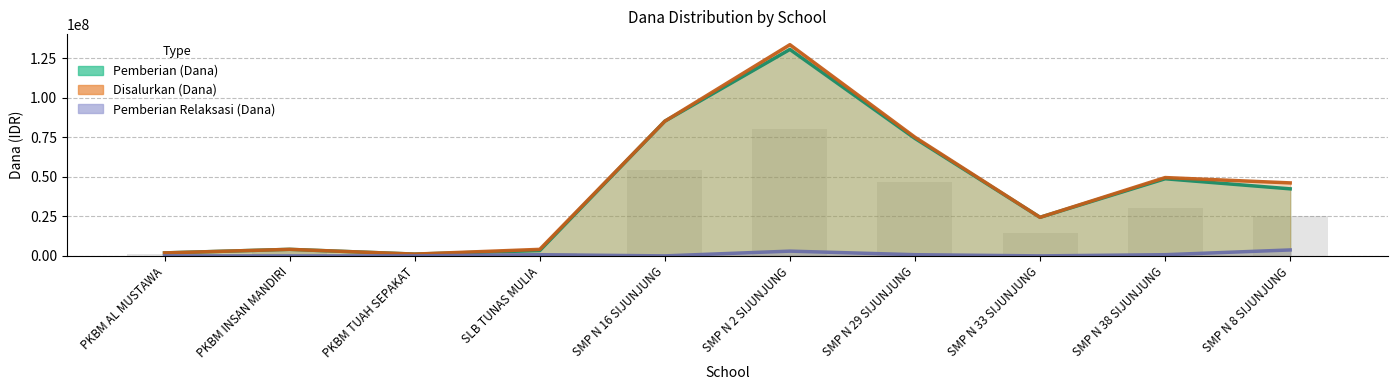

List the series in order of their peak value, highest first.

Disalurkan (Dana), Pemberian (Dana), Pemberian Relaksasi (Dana)